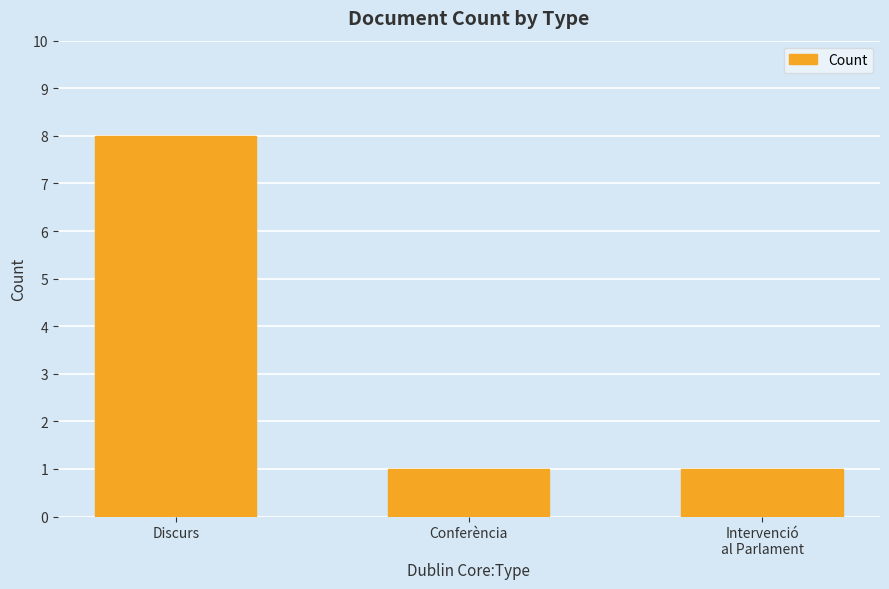

Reading left to right, extract all data points from this chart.

8	1	1